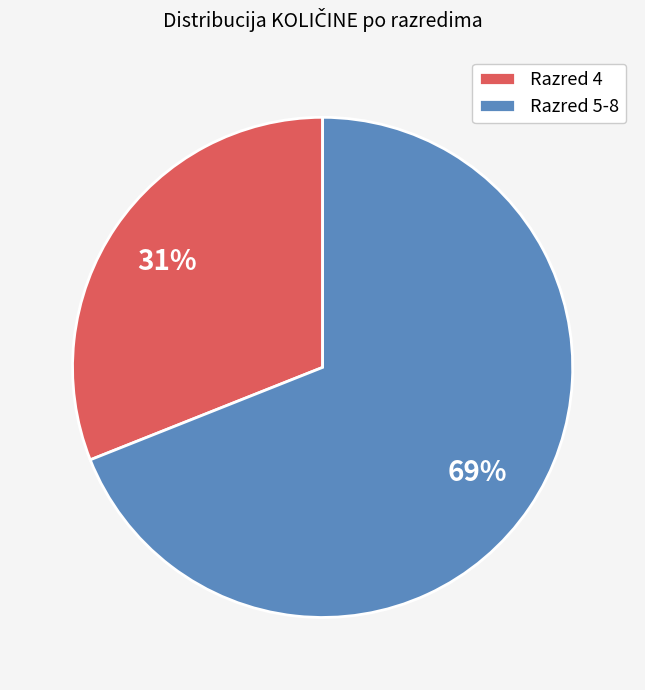

To the nearest percent, what percentage of the pie is Razred 4?

31%